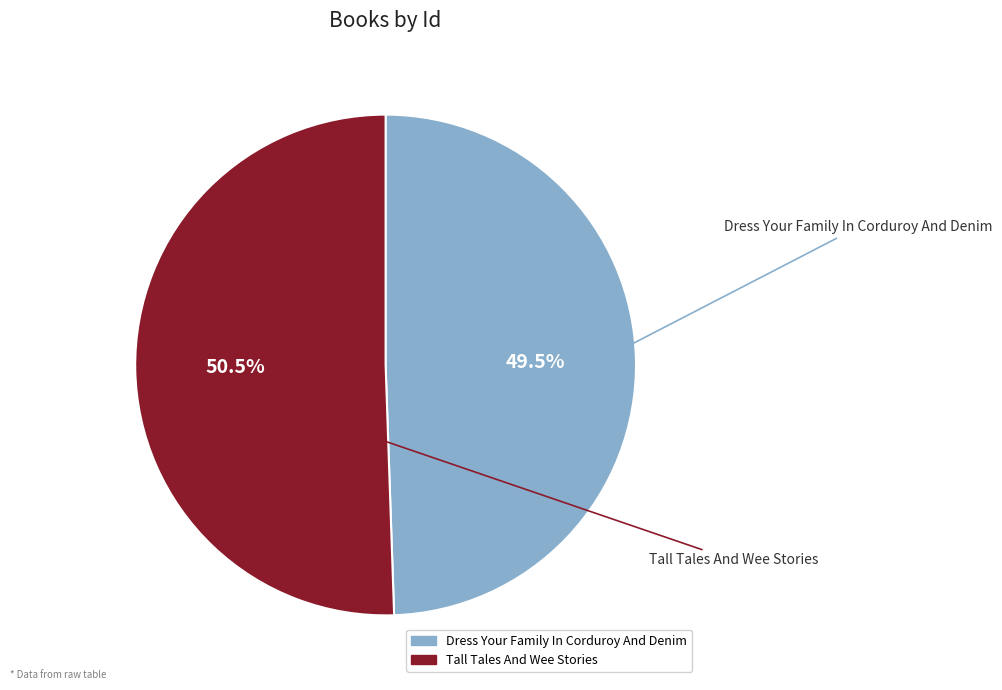

What is the majority slice?

Tall Tales And Wee Stories